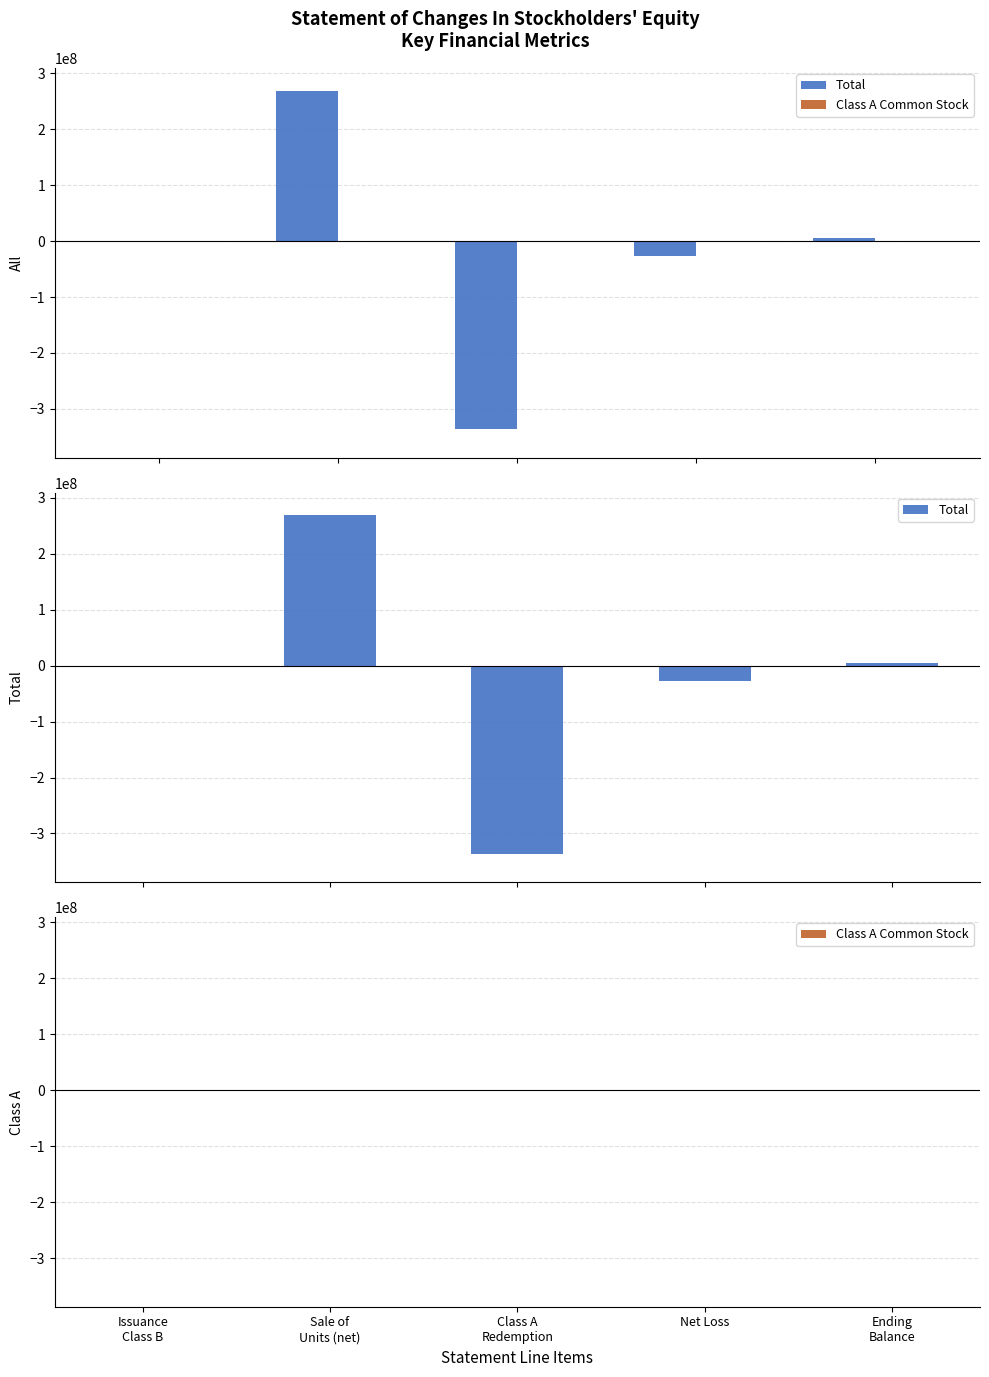

What is the sum of the Class A Common Stock values at Issuance
Class B and Sale of
Units (net)?

4140